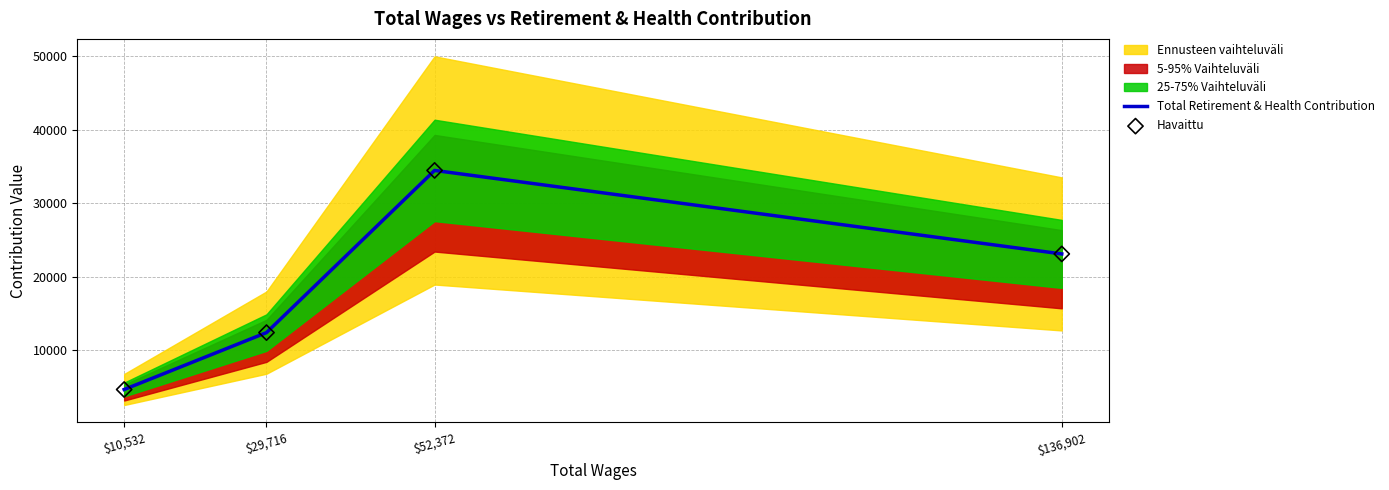

At which category is the sum across all series the highest?

$52,372